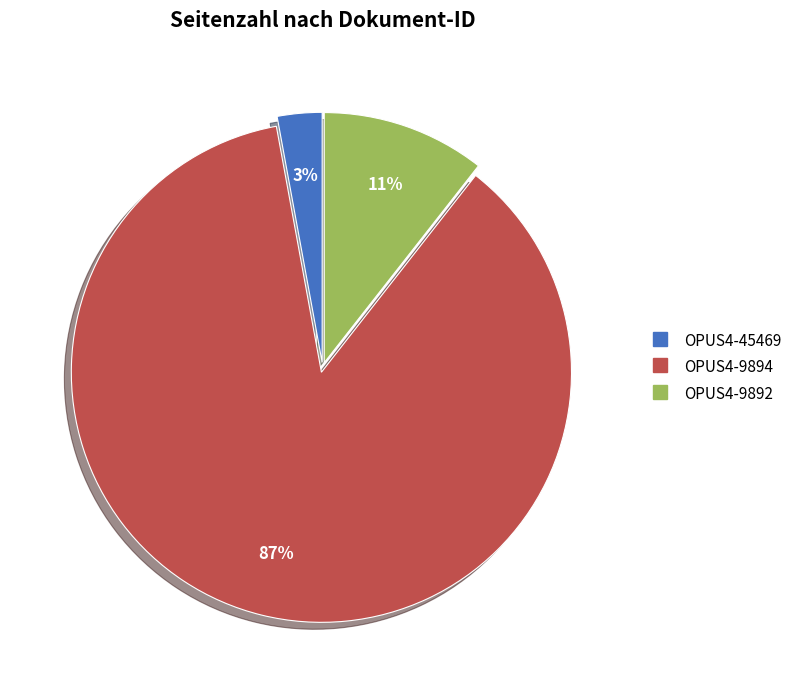

Is the sum of OPUS4-9892 and OPUS4-45469 greater than half?

No